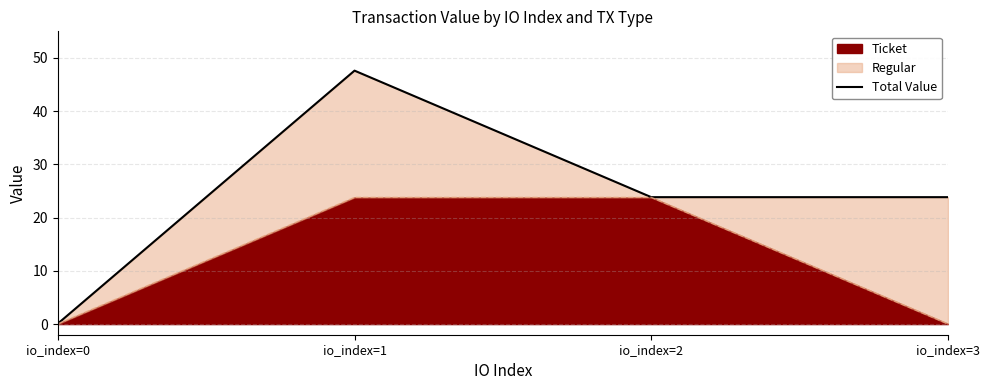

Is it true that the value at io_index=2 is 6.1?

False